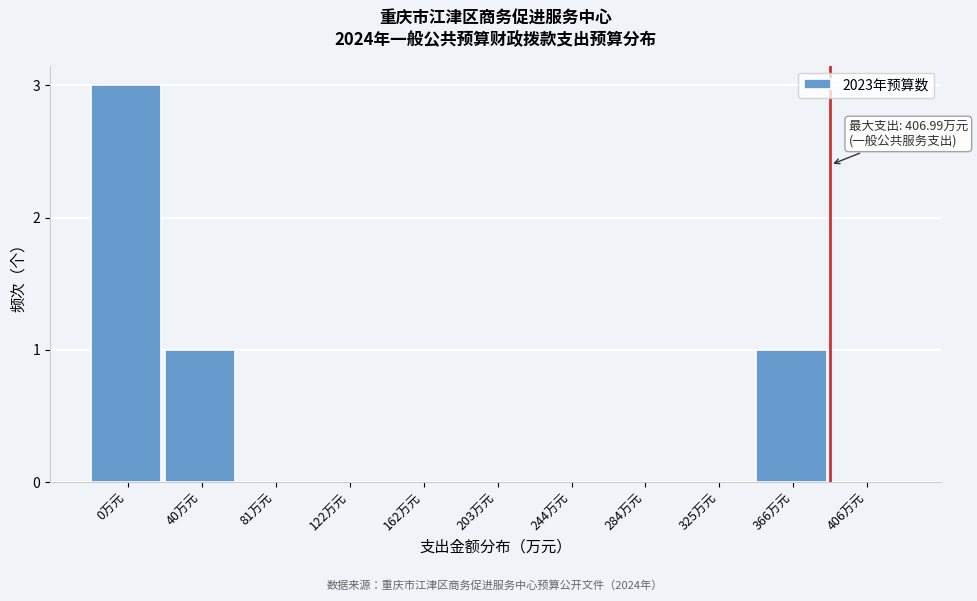

Reading left to right, extract all data points from this chart.

0万元=3	40万元=1	81万元=0	122万元=0	162万元=0	203万元=0	244万元=0	284万元=0	325万元=0	366万元=1	406万元=0